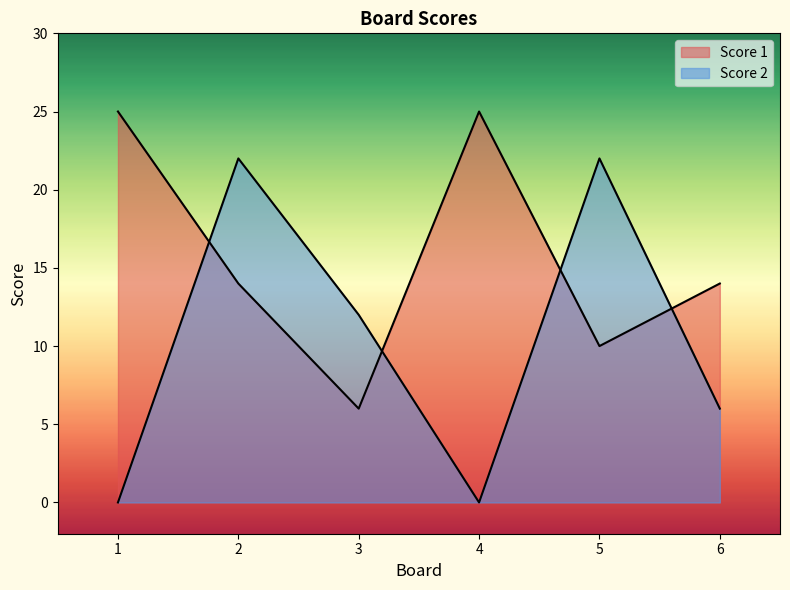

Is it true that Score 1 equals 14 at 2?

True